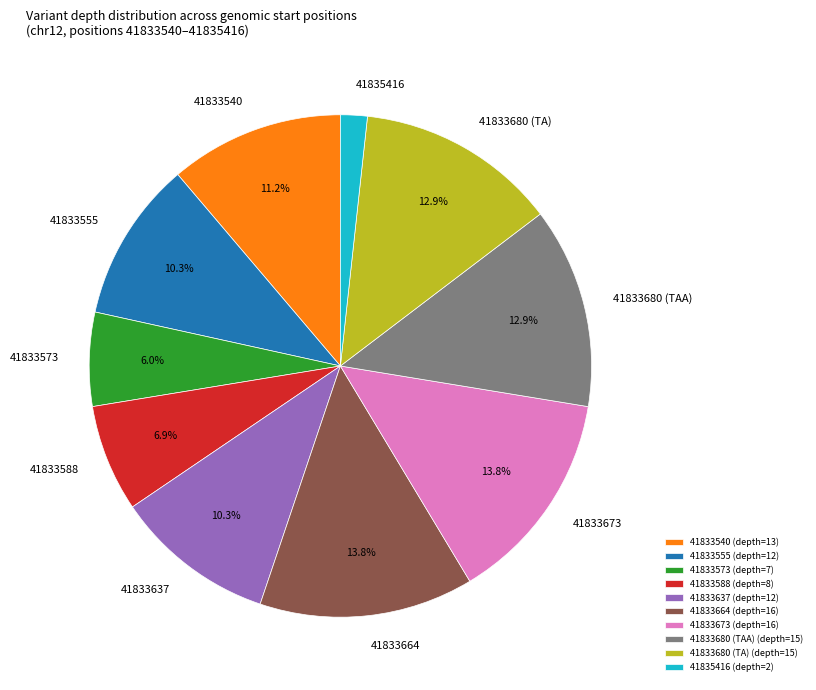

Is it true that 41833680 (TA) is 13% of the pie?

True